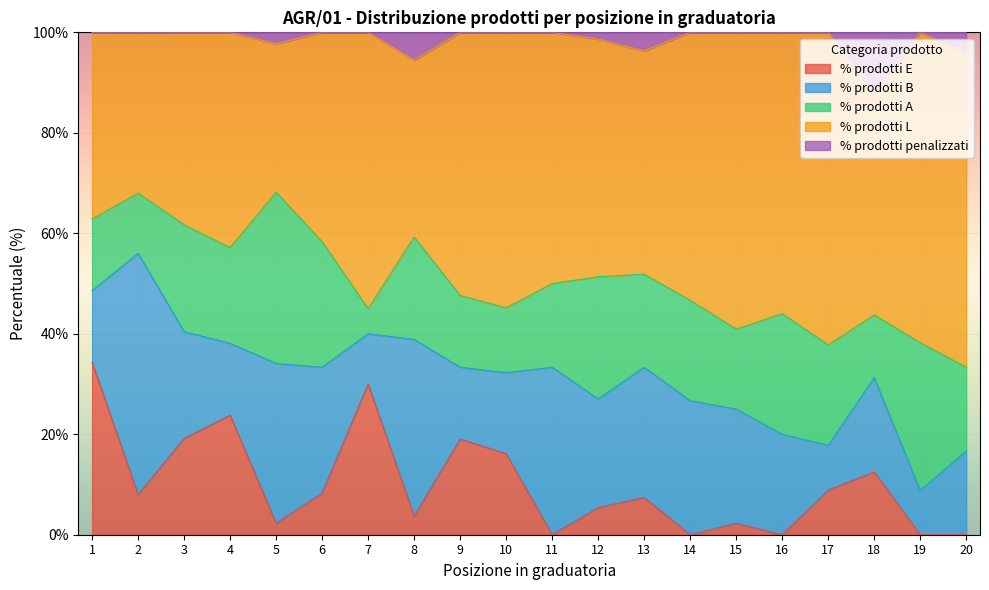

Rank the series by their maximum value, from lowest to highest.

% prodotti penalizzati, % prodotti A, % prodotti E, % prodotti B, % prodotti L